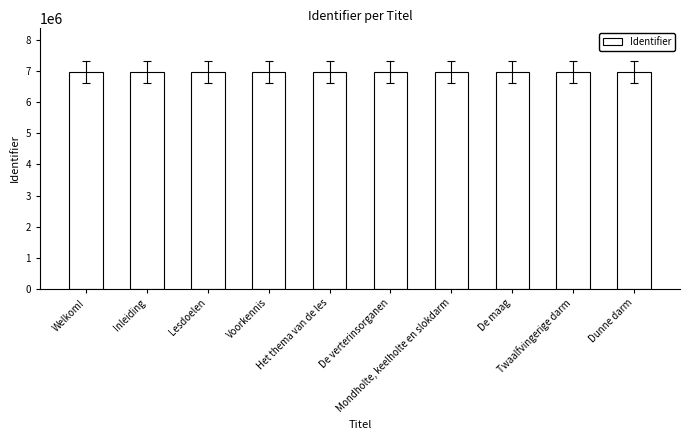

What is the change in value from Lesdoelen to Twaalfvingerige darm?

+48